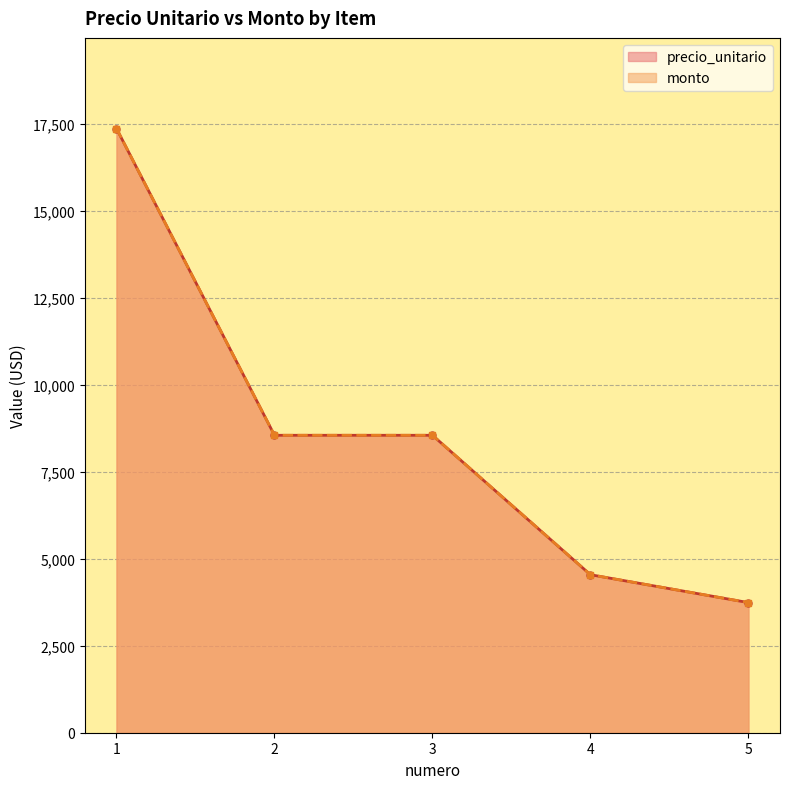

What is the total value across all series at 5?

7478